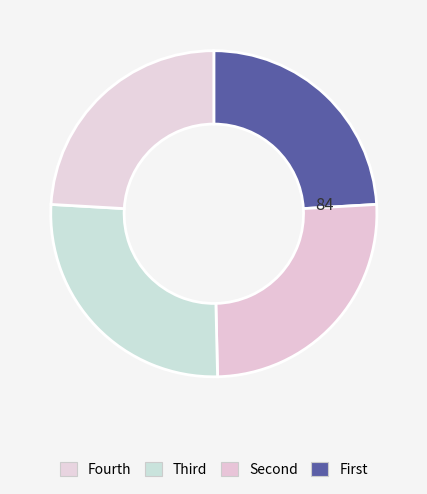

How many segments does this pie chart have?

4